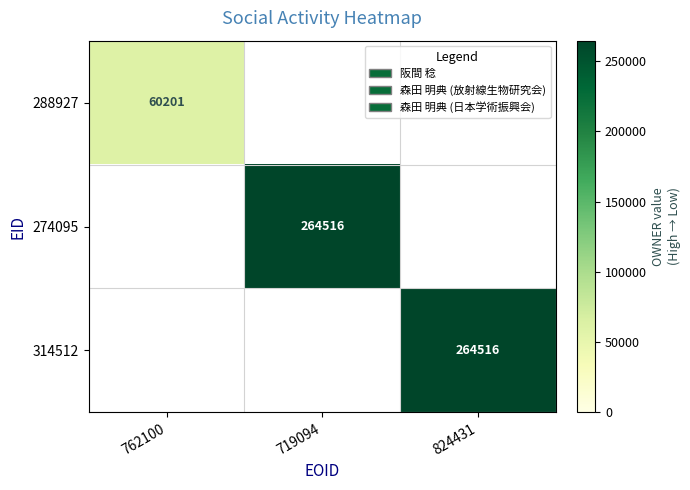

Which label corresponds to the smallest value in the chart?

762100